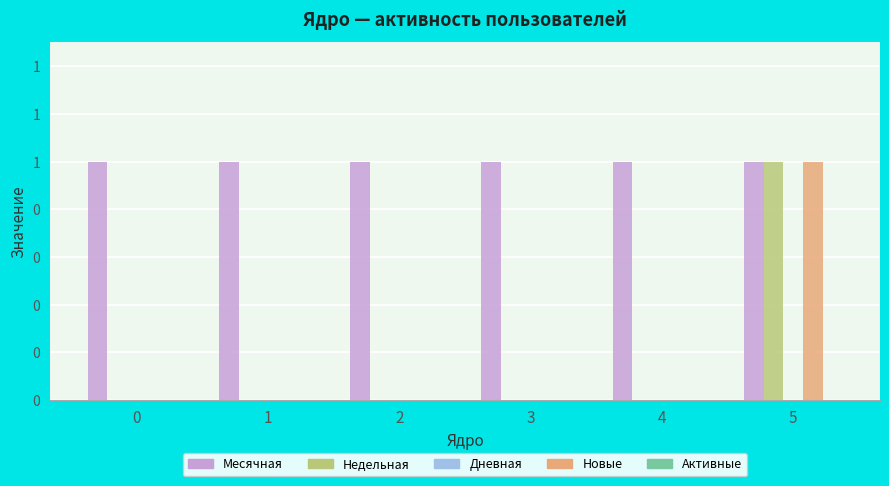

Are the bars horizontal?

No